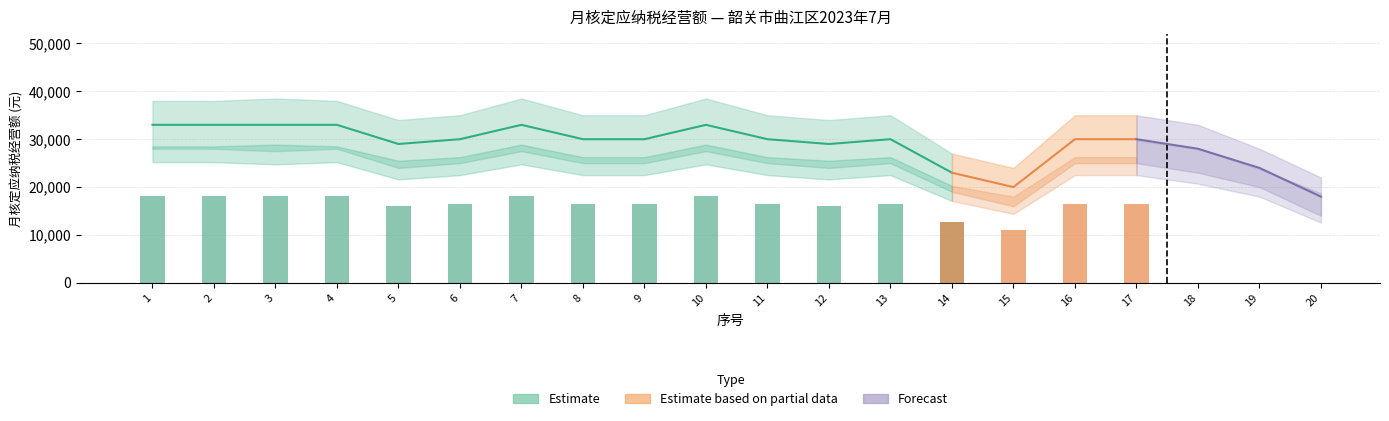

Is the value of 月核定应纳税经营额 at 5 greater than the value of 月核定应纳税经营额_upper at 15?

Yes